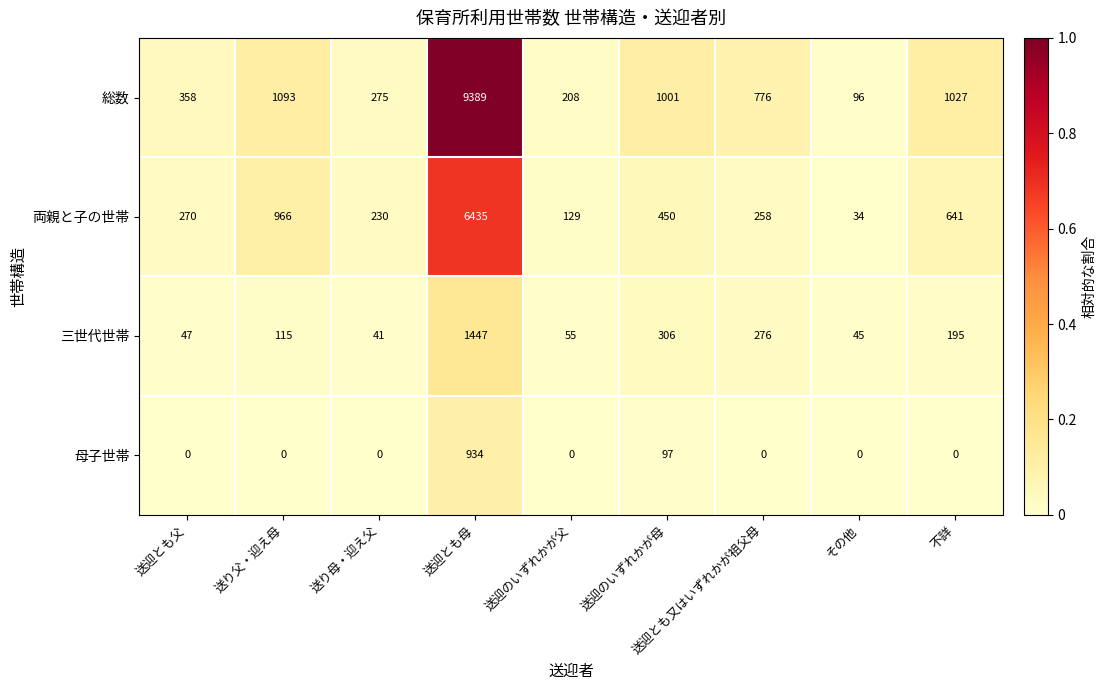

At その他, list the series in order from largest to smallest.

総数, 三世代世帯, 両親と子の世帯, 母子世帯